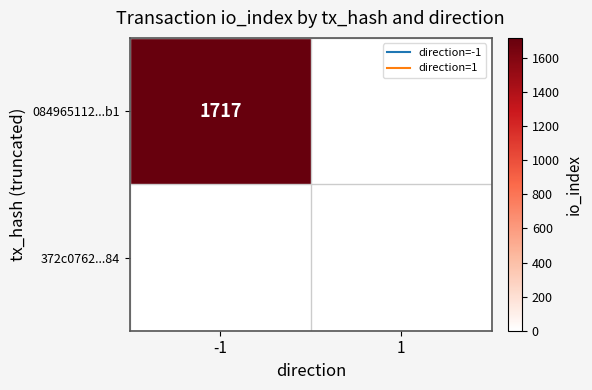

How many data points in 084965112...b1 are less than 1717?

1